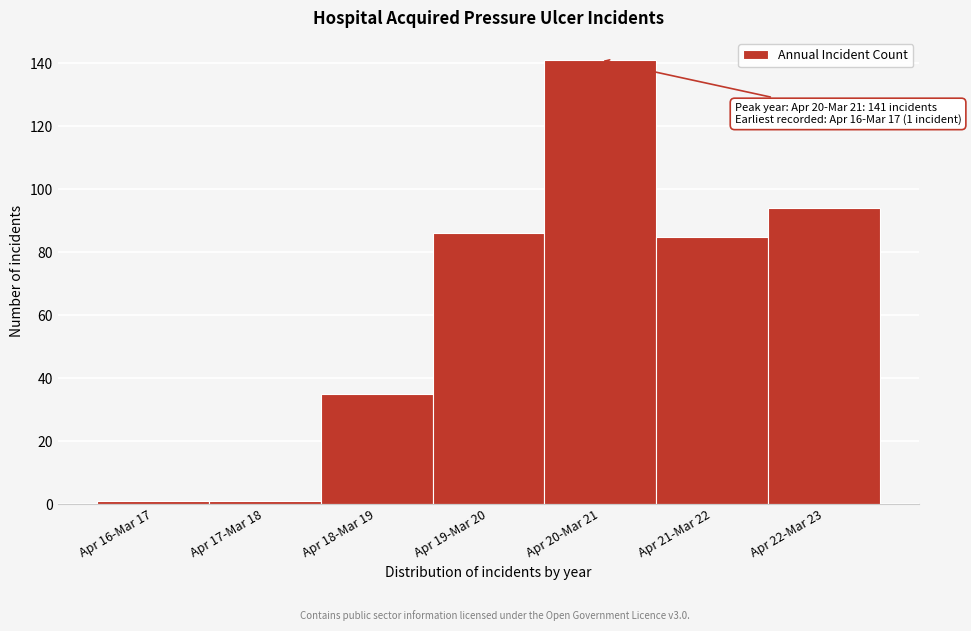

Reading left to right, list all the values displayed in this chart.

1	1	35	86	141	85	94